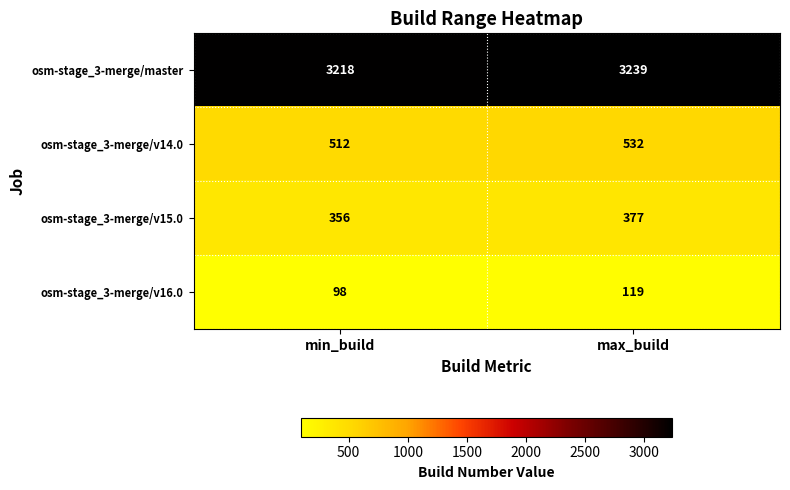

Reading left to right, what are all the values shown in this chart?

osm-stage_3-merge/master: min_build=3218	max_build=3239
osm-stage_3-merge/v14.0: min_build=512	max_build=532
osm-stage_3-merge/v15.0: min_build=356	max_build=377
osm-stage_3-merge/v16.0: min_build=98	max_build=119